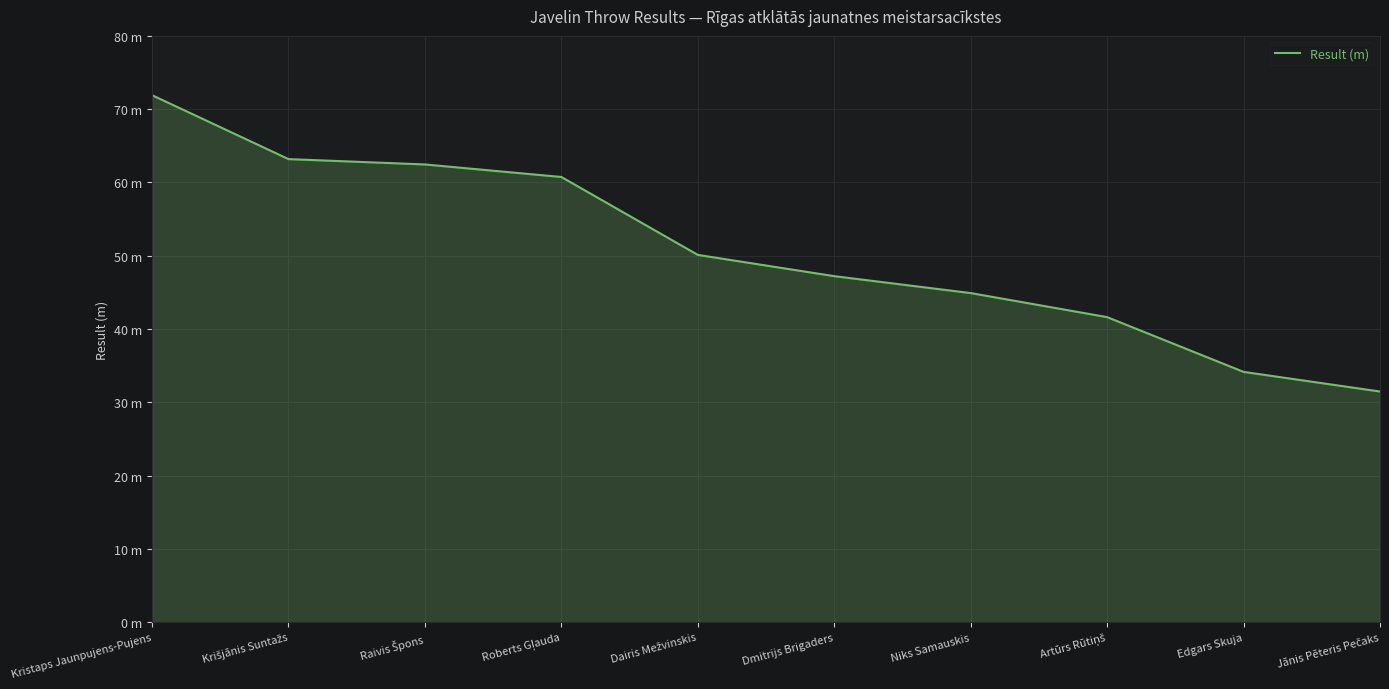

What is the minimum value shown in the chart?

31.5